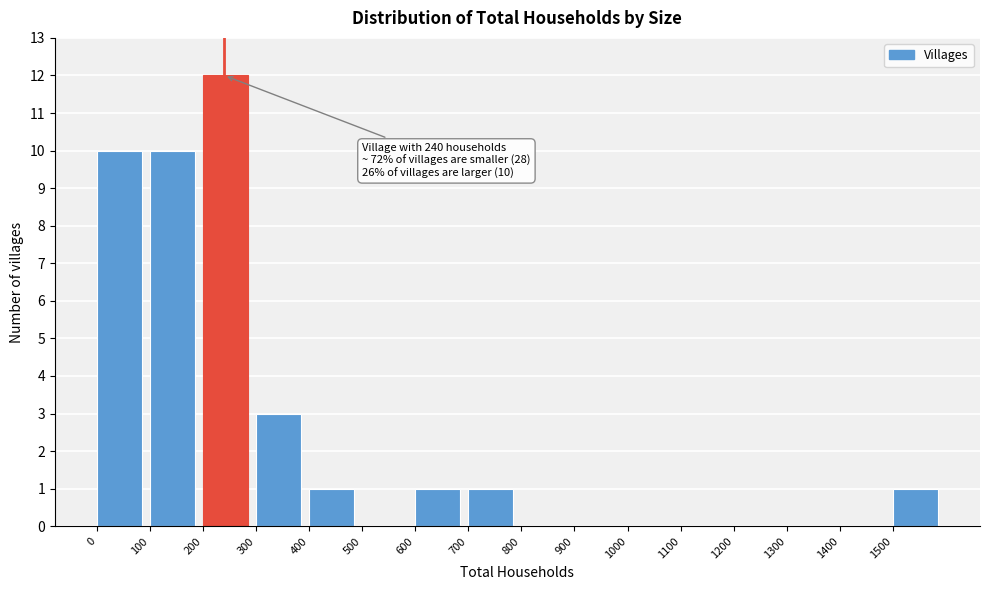

Which range on the x-axis has the tallest bar?

200 to 300